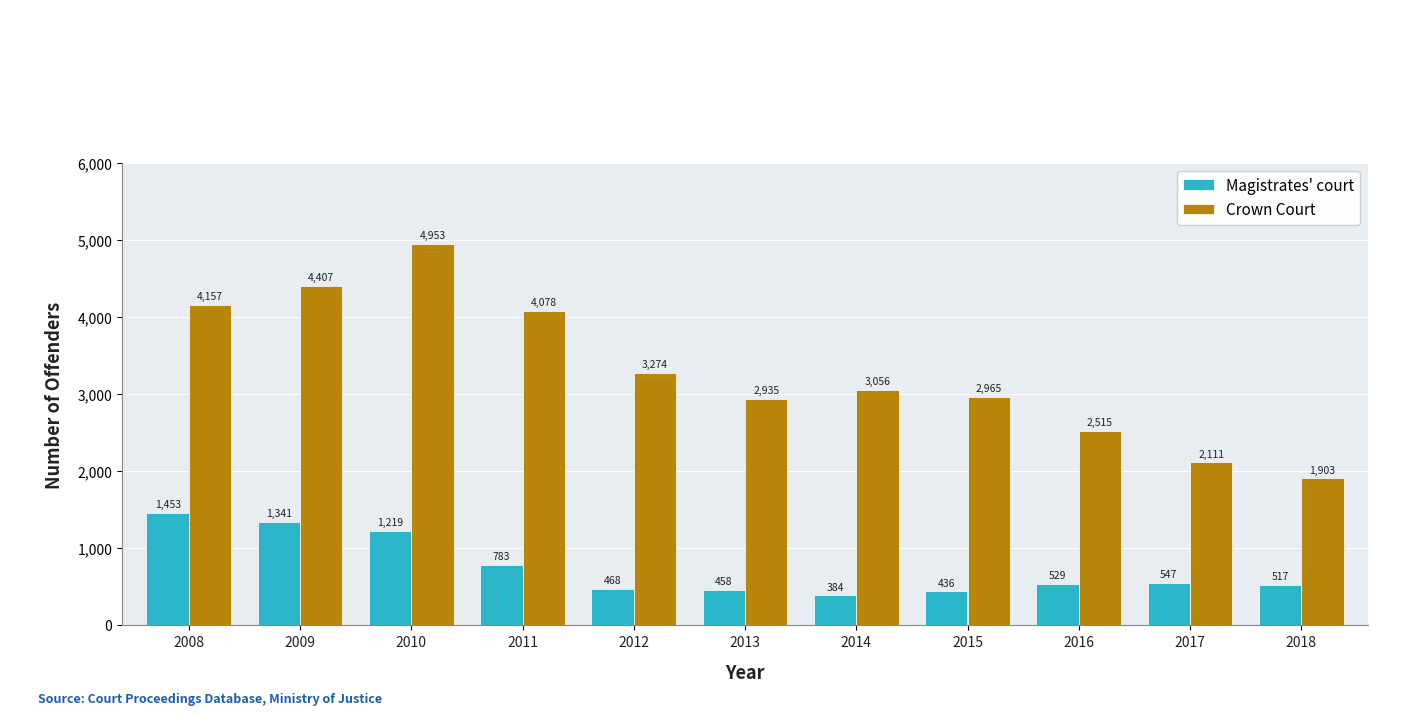

True or false: Magistrates' court has a value of 468 at 2012.

True